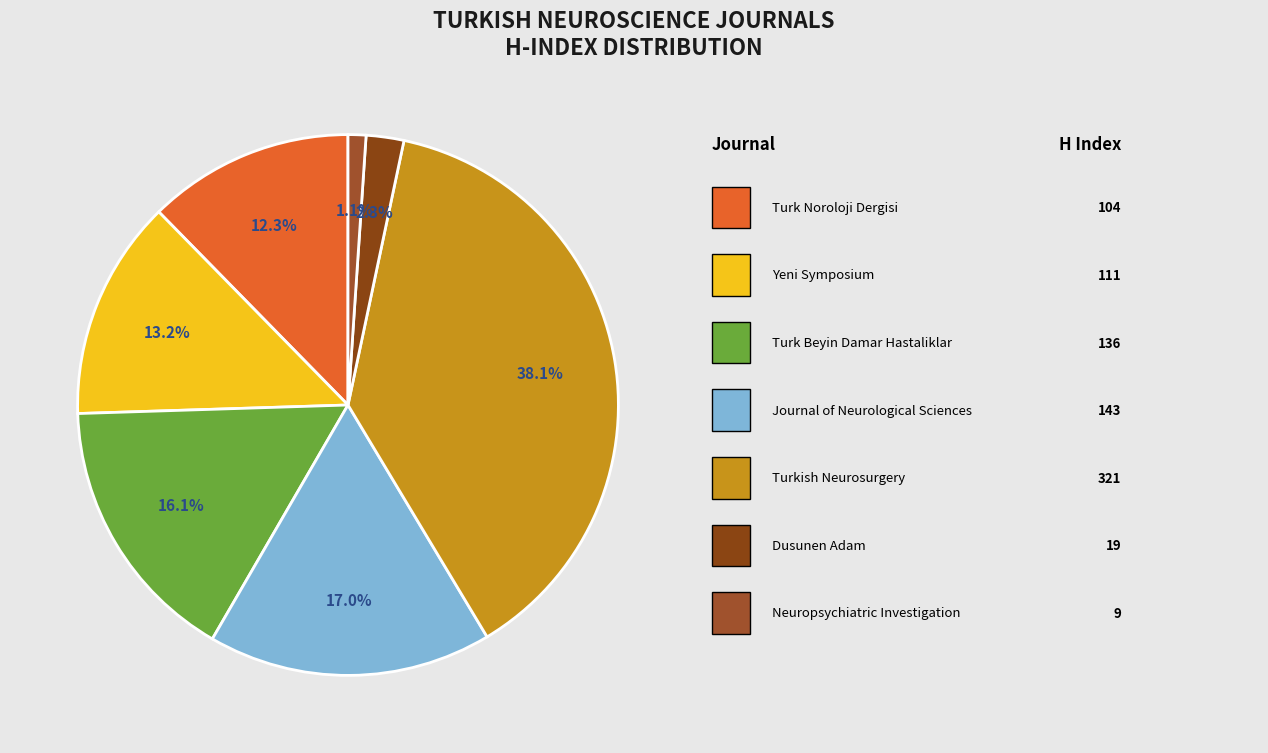

To the nearest percent, what is the difference between the largest and smallest slice percentages?

37%